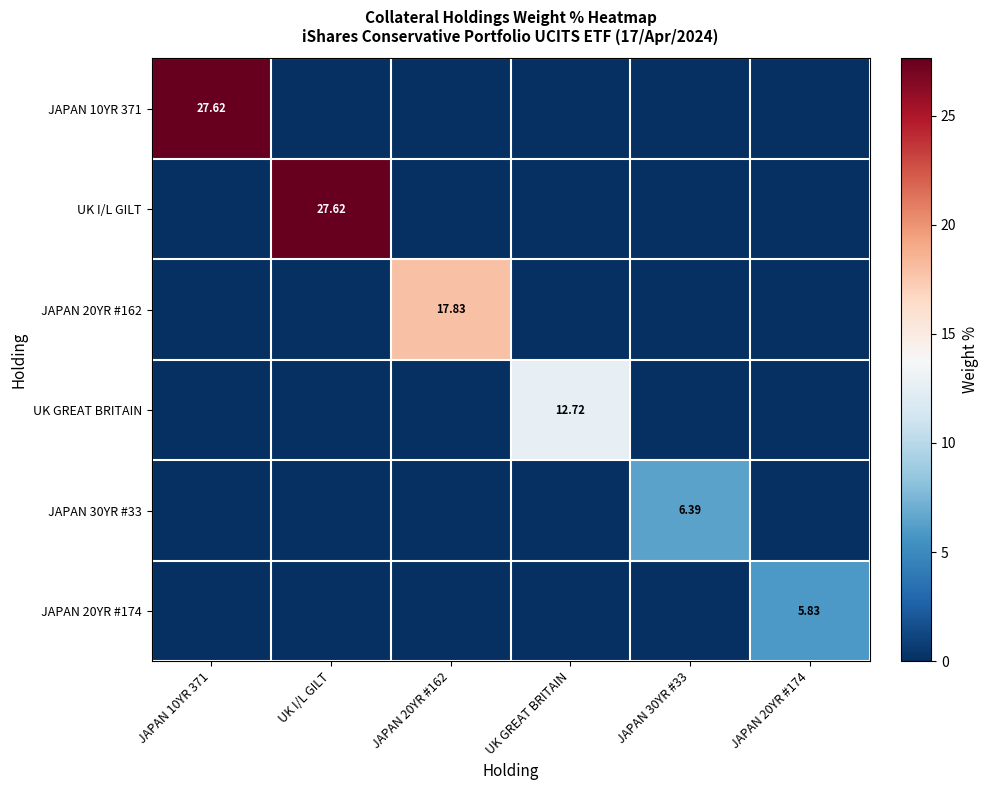

Rank the categories by JAPAN 20YR #174 value from highest to lowest.

JAPAN 20YR #174, JAPAN 10YR 371, UK I/L GILT, JAPAN 20YR #162, UK GREAT BRITAIN, JAPAN 30YR #33